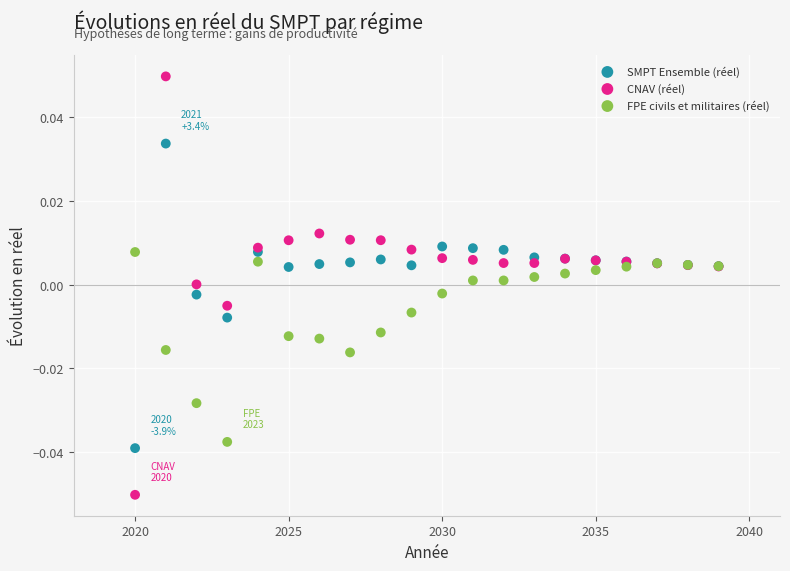

Which series contains the highest Y value?

CNAV (réel)